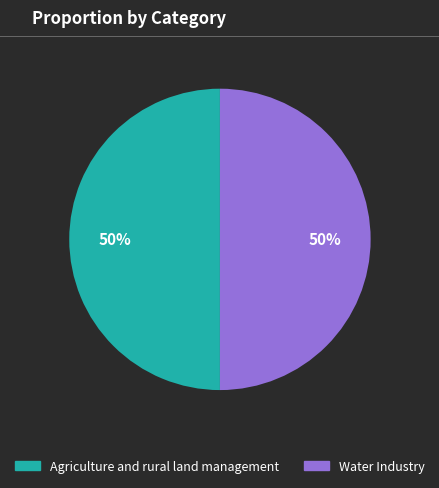

What is the ratio of the value at Agriculture and rural land management to the value at Water Industry?

1.0